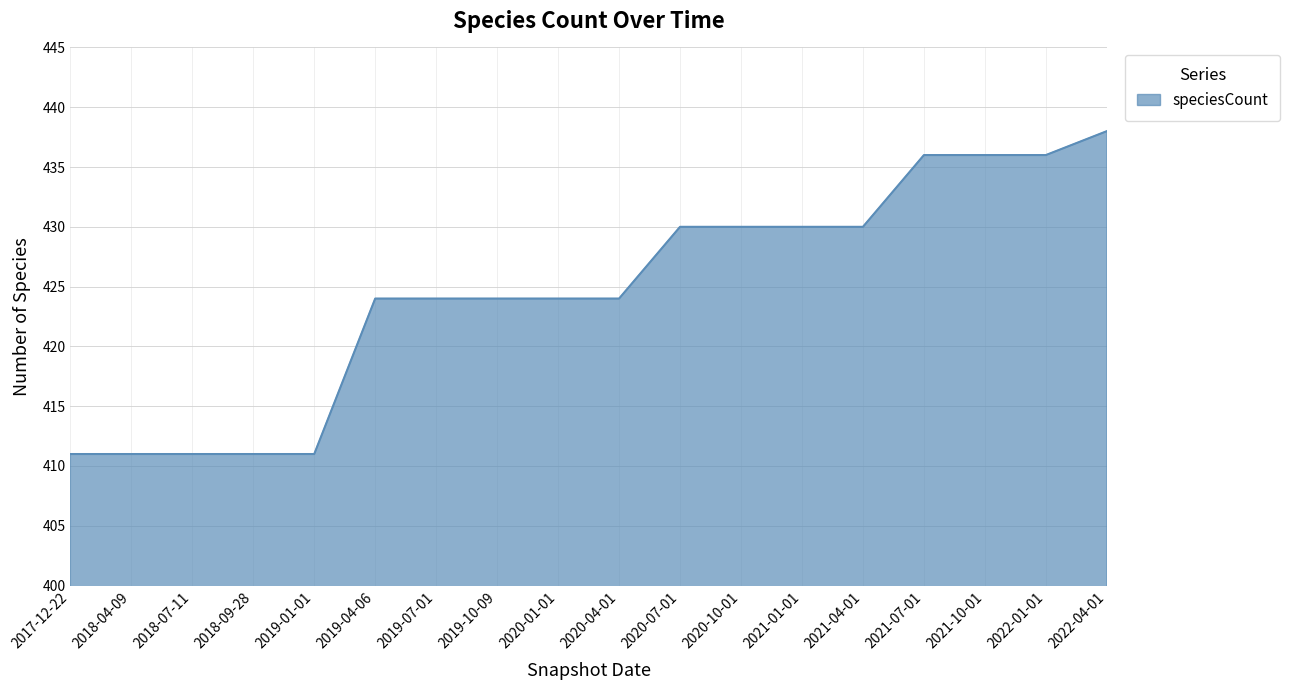

Reading left to right, transcribe all the data shown in this chart.

2017-12-22=411	2018-04-09=411	2018-07-11=411	2018-09-28=411	2019-01-01=411	2019-04-06=424	2019-07-01=424	2019-10-09=424	2020-01-01=424	2020-04-01=424	2020-07-01=430	2020-10-01=430	2021-01-01=430	2021-04-01=430	2021-07-01=436	2021-10-01=436	2022-01-01=436	2022-04-01=438